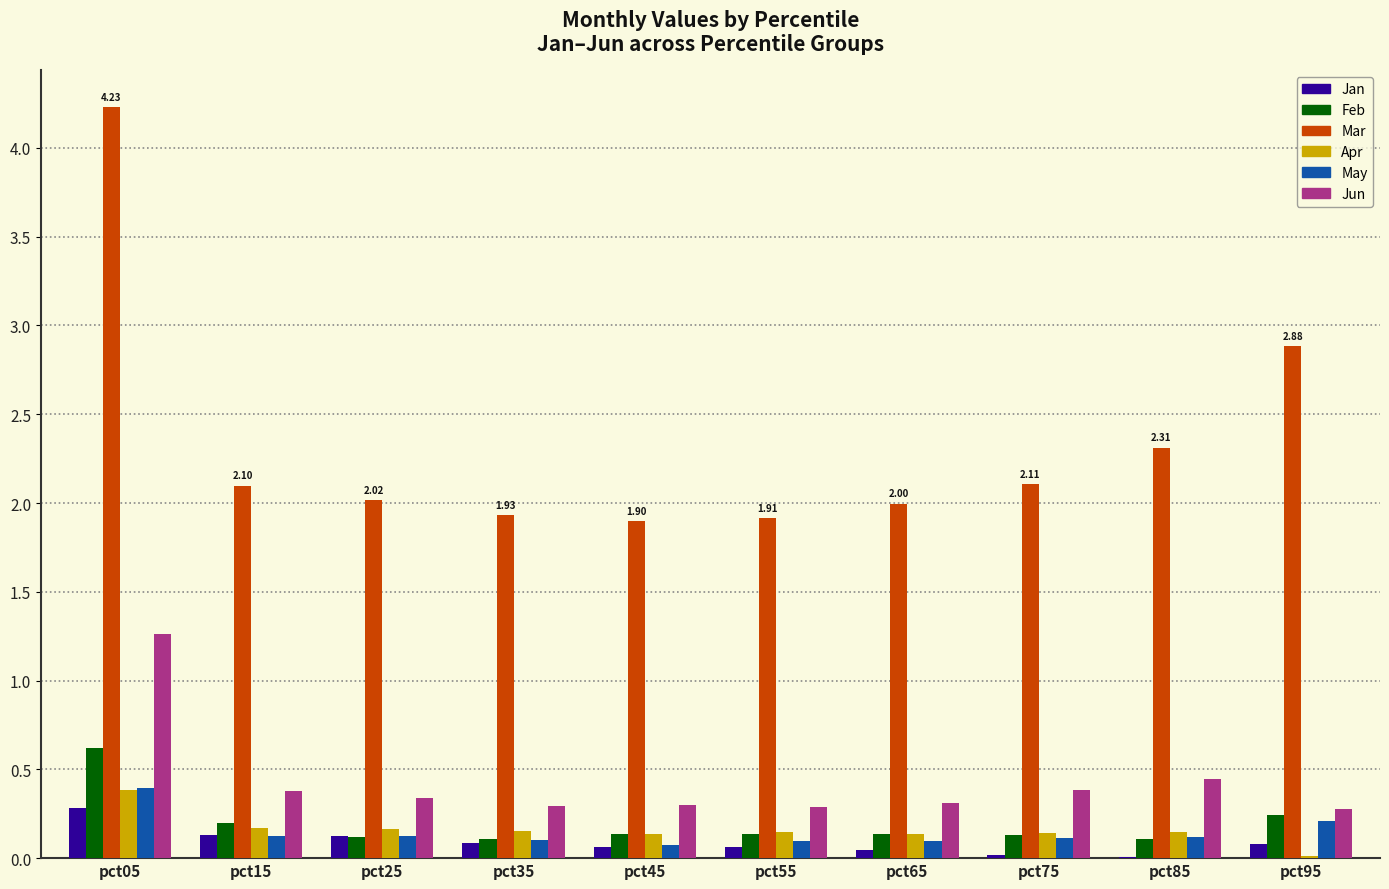

Count the Jun values in the range 0 to 1.

9